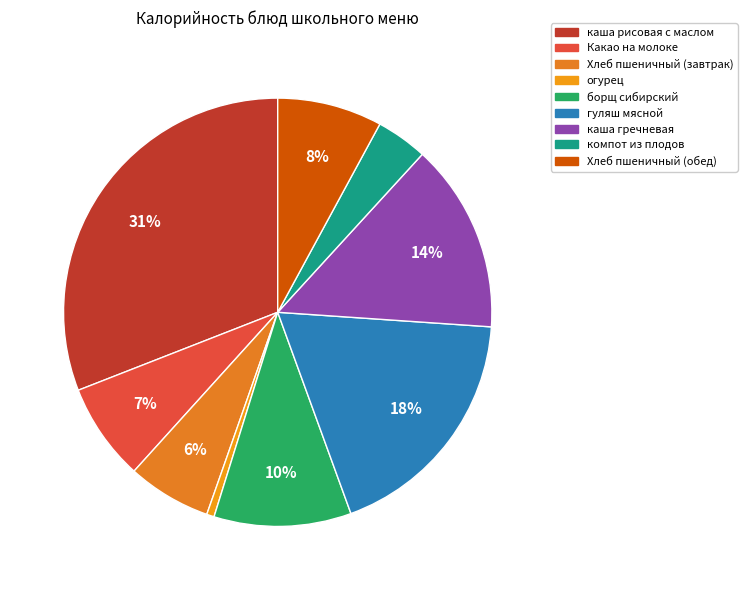

How many segments does this pie chart have?

9